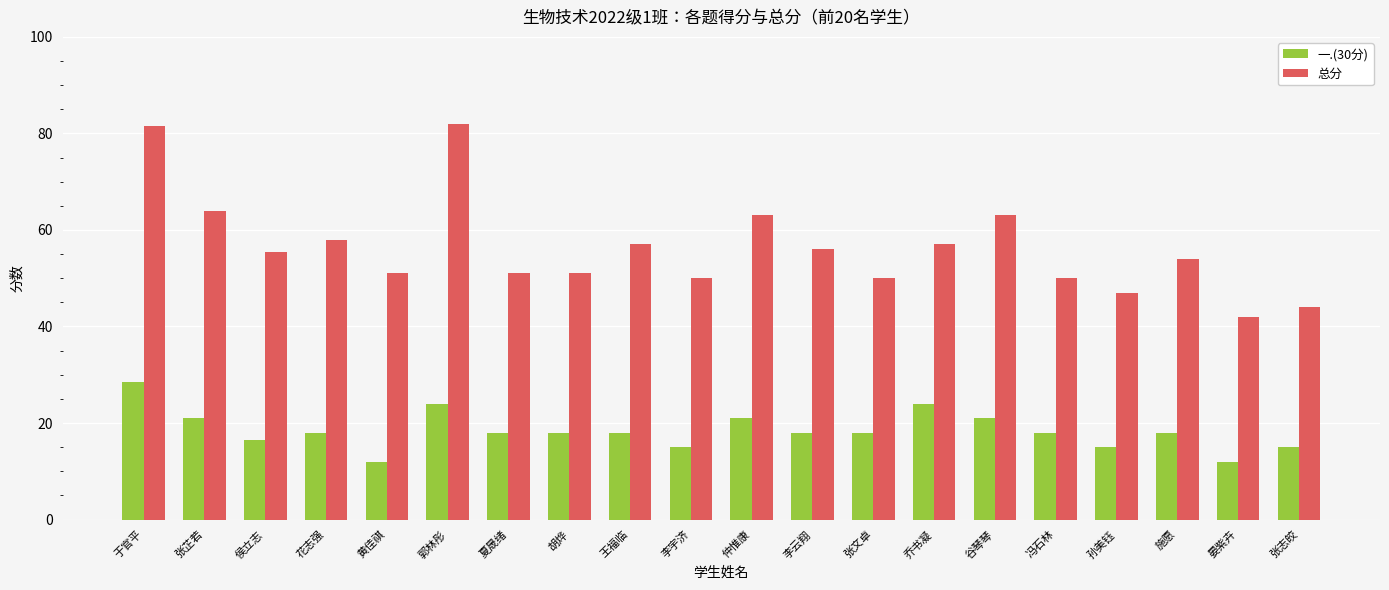

Read the 总分 value at 侯立志.

55.5